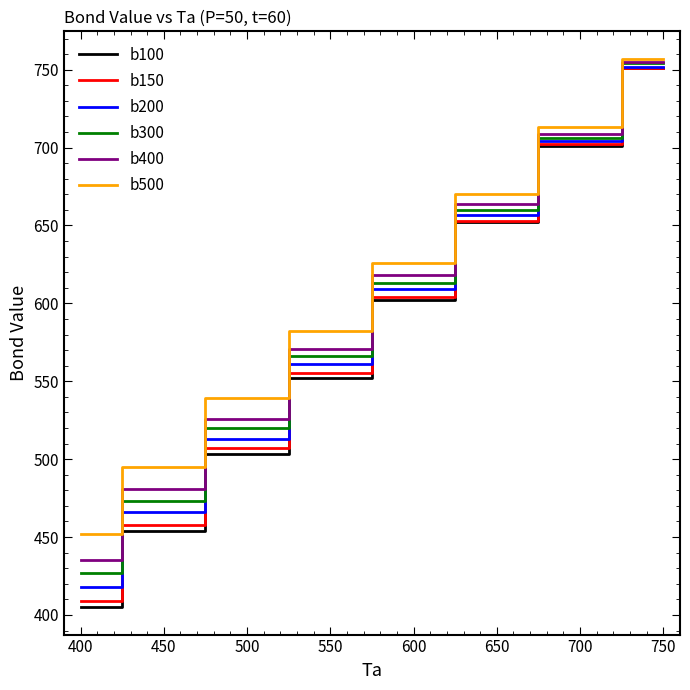

Which label corresponds to the largest value in the chart?

750